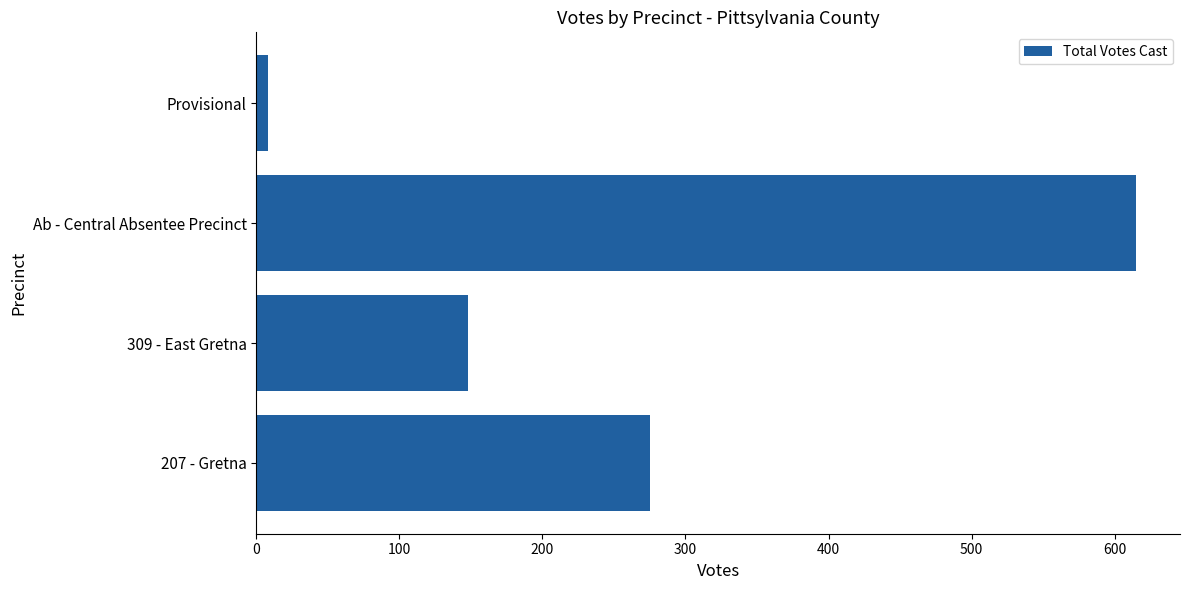

Reading bottom to top, list all the values displayed in this chart.

207 - Gretna=275	309 - East Gretna=148	Ab - Central Absentee Precinct=615	Provisional=8